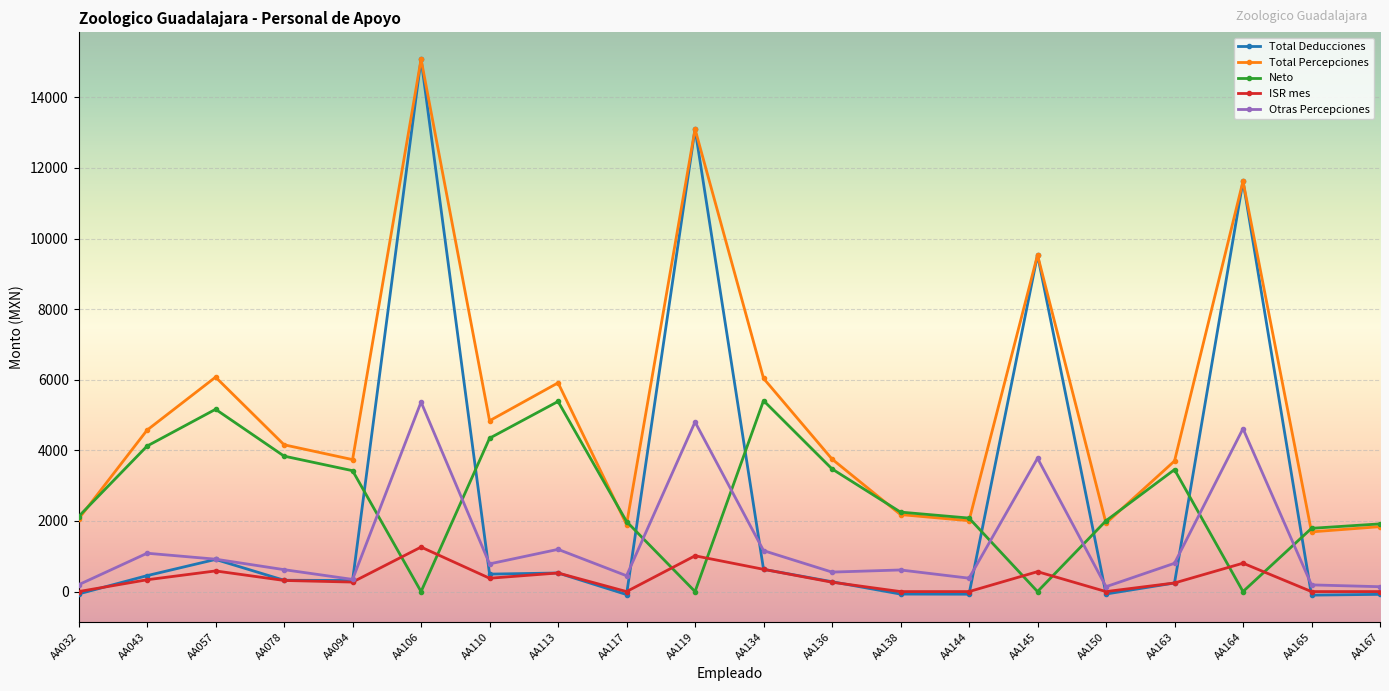

True or false: Total Deducciones has a value of 7543.7 at AA164.

False